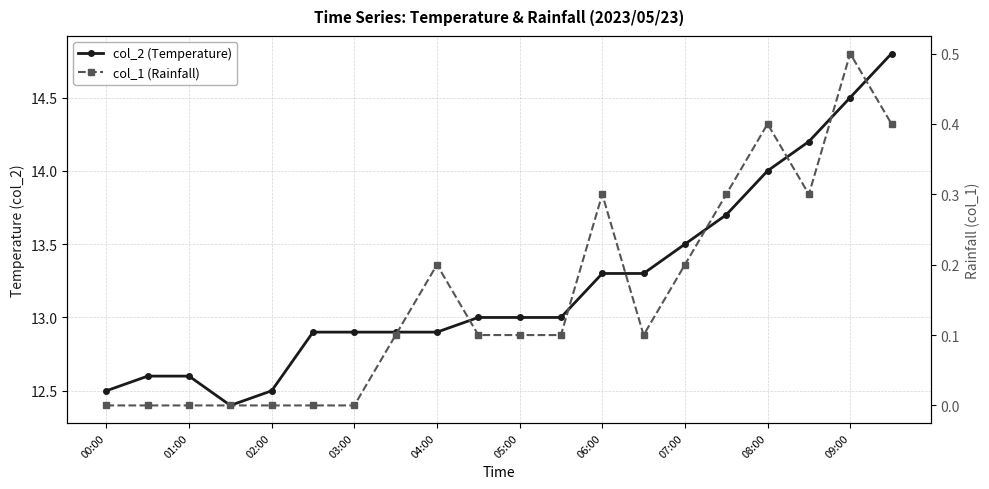

What are all the series names shown in the legend?

col_2 (Temperature), col_1 (Rainfall)